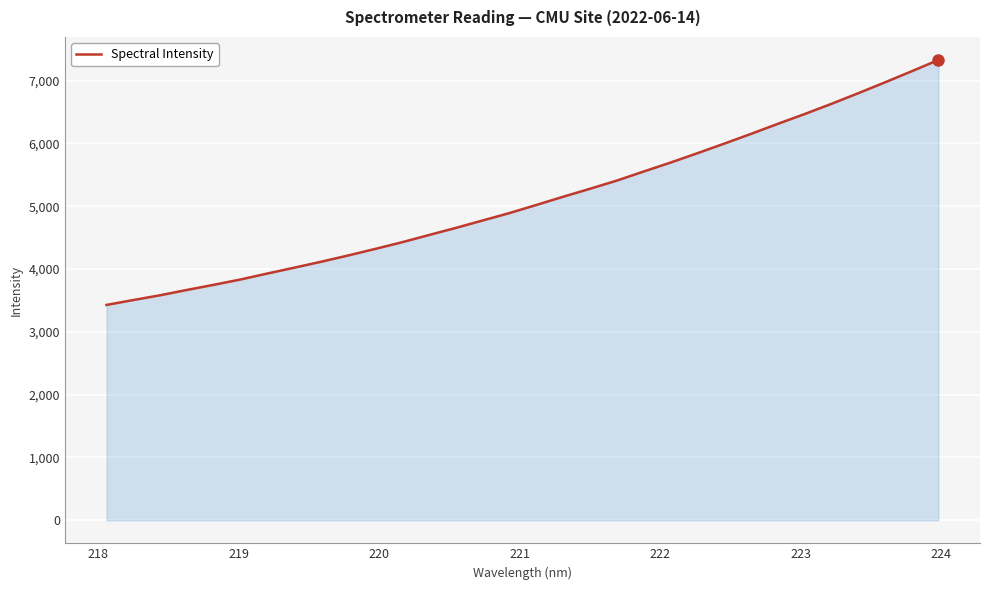

What is the smallest value displayed?

3428.9